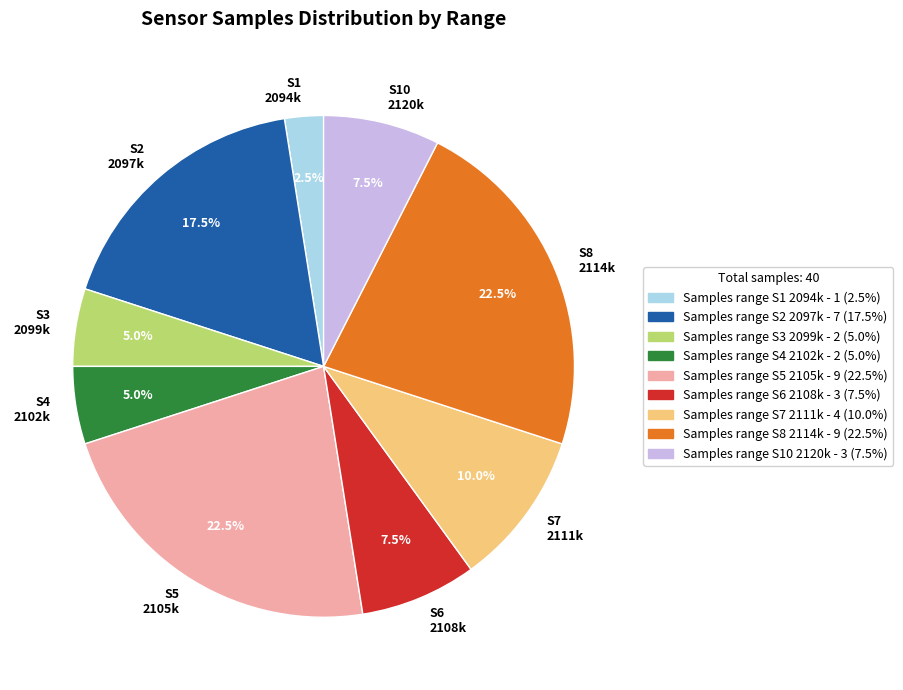

How many slices are in this pie chart?

9